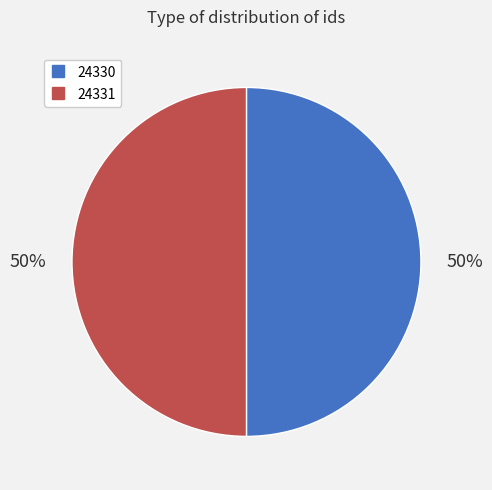

Is it true that 24330 is 50% of the pie?

True